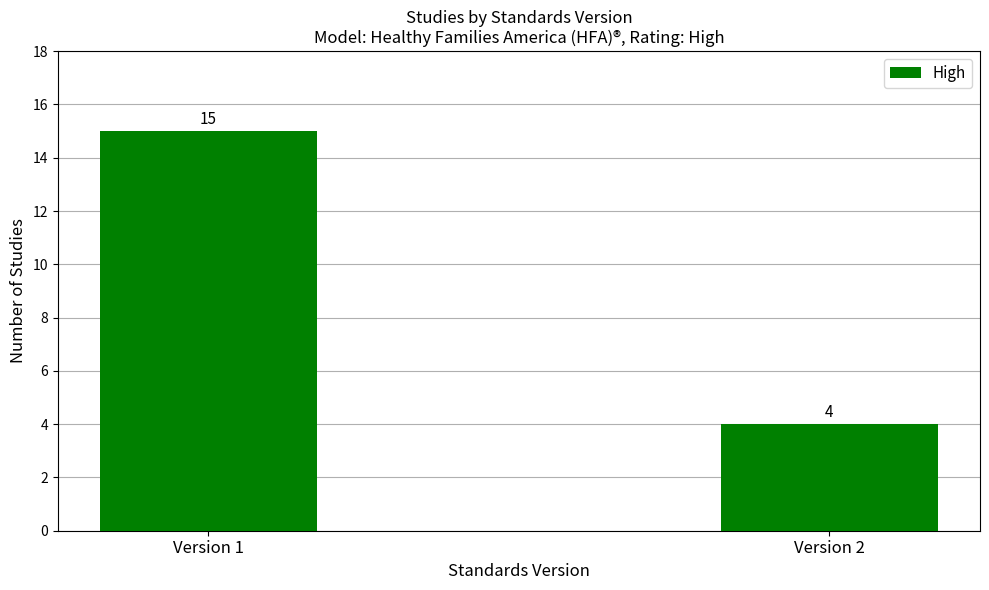

What is the average value?

10